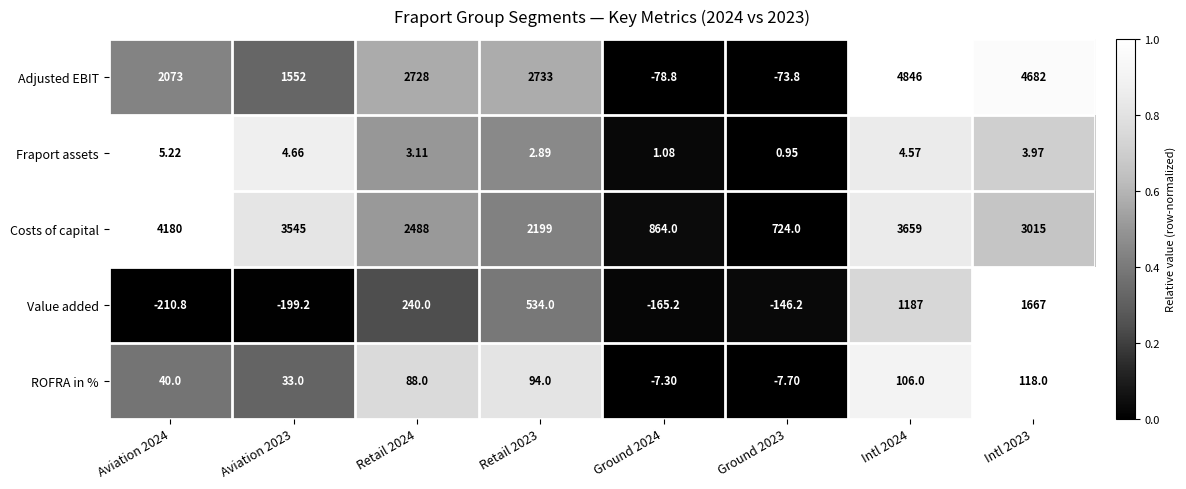

Which series has the largest total across all categories?

Costs of capital